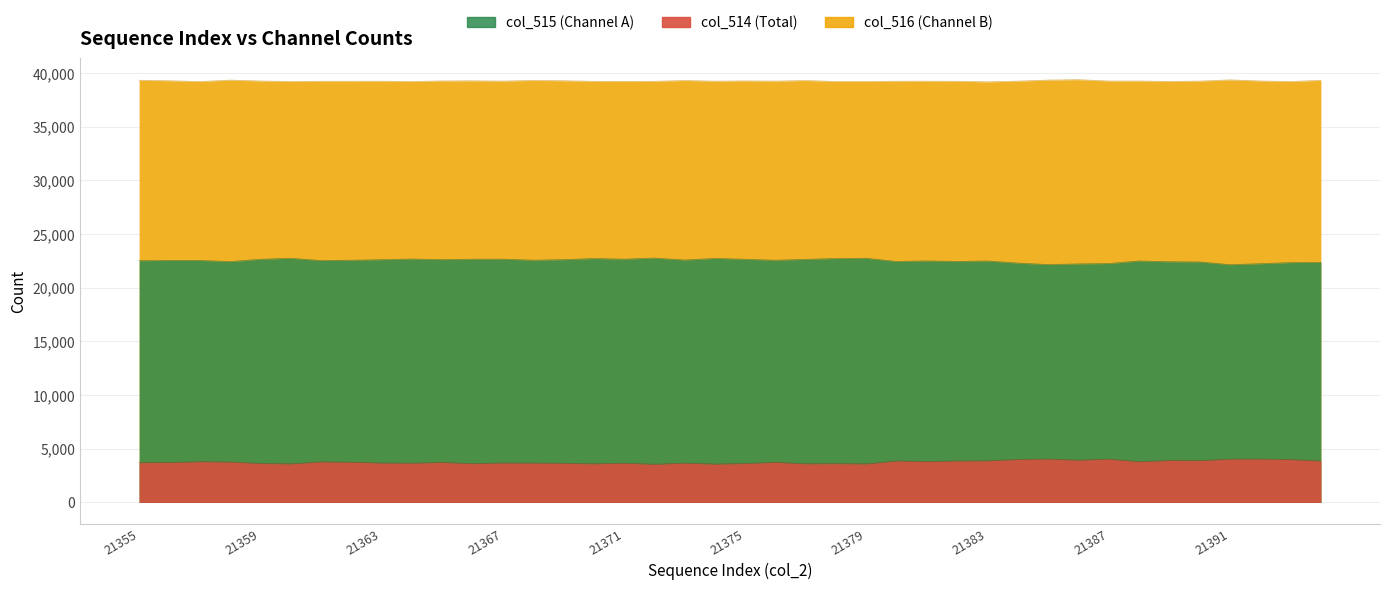

Reading left to right, transcribe all the data shown in this chart.

col_515: 21355=22514	21356=22545	21357=22541	21358=22431	21359=22652	21360=22741	21361=22532	21362=22557	21363=22613	21364=22673	21365=22616	21366=22655	21367=22660	21368=22564	21369=22613	21370=22718	21371=22660	21372=22759	21373=22579	21374=22729	21375=22650	21376=22557	21377=22641	21378=22719	21379=22740	21380=22442	21381=22495	21382=22447	21383=22488	21384=22292	21385=22155	21386=22217	21387=22252	21388=22492	21389=22418	21390=22402	21391=22144	21392=22237	21393=22340	21394=22360
col_516: 21355=39318	21356=39274	21357=39200	21358=39334	21359=39251	21360=39205	21361=39225	21362=39228	21363=39230	21364=39203	21365=39256	21366=39267	21367=39241	21368=39304	21369=39273	21370=39220	21371=39217	21372=39221	21373=39296	21374=39234	21375=39259	21376=39241	21377=39295	21378=39204	21379=39203	21380=39230	21381=39232	21382=39224	21383=39174	21384=39238	21385=39338	21386=39377	21387=39248	21388=39246	21389=39211	21390=39240	21391=39355	21392=39254	21393=39200	21394=39314
col_514: 21355=3703	21356=3716	21357=3794	21358=3770	21359=3632	21360=3589	21361=3778	21362=3750	21363=3673	21364=3659	21365=3724	21366=3613	21367=3678	21368=3667	21369=3649	21370=3597	21371=3658	21372=3555	21373=3660	21374=3572	21375=3626	21376=3737	21377=3599	21378=3612	21379=3592	21380=3863	21381=3808	21382=3864	21383=3873	21384=4005	21385=4042	21386=3941	21387=4035	21388=3797	21389=3906	21390=3893	21391=4036	21392=4044	21393=3995	21394=3861